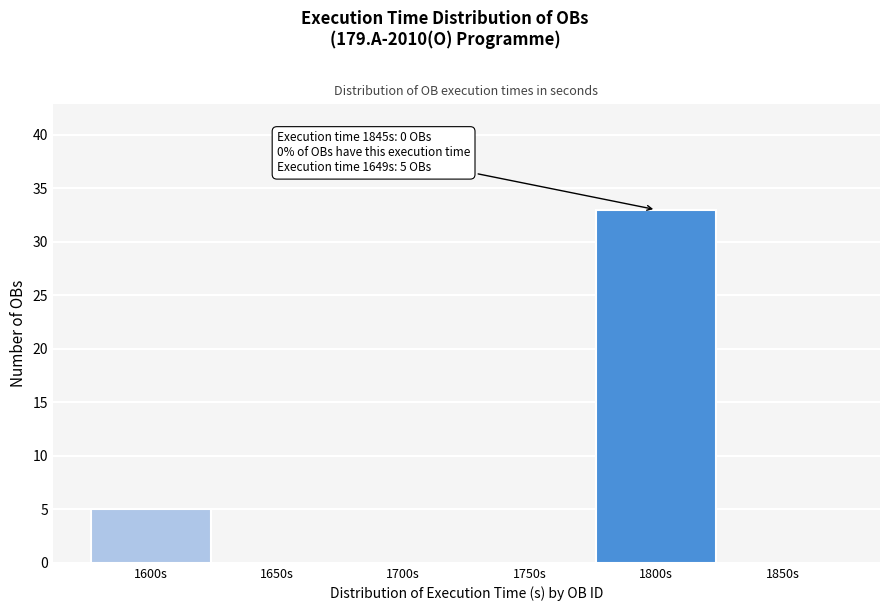

Reading left to right, transcribe all the data shown in this chart.

1600s=5	1650s=0	1700s=0	1750s=0	1800s=33	1850s=0